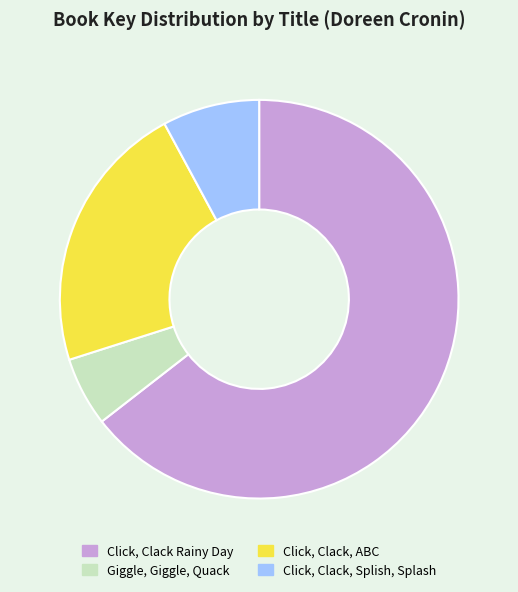

Is it true that Giggle, Giggle, Quack is 6% of the pie?

True